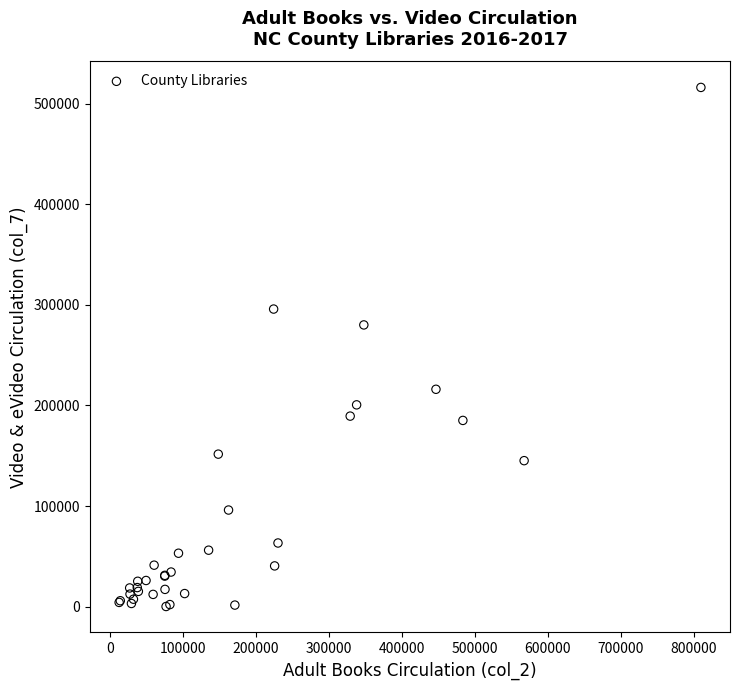

What Y value in the scatter plot is closest to 258205?

280118